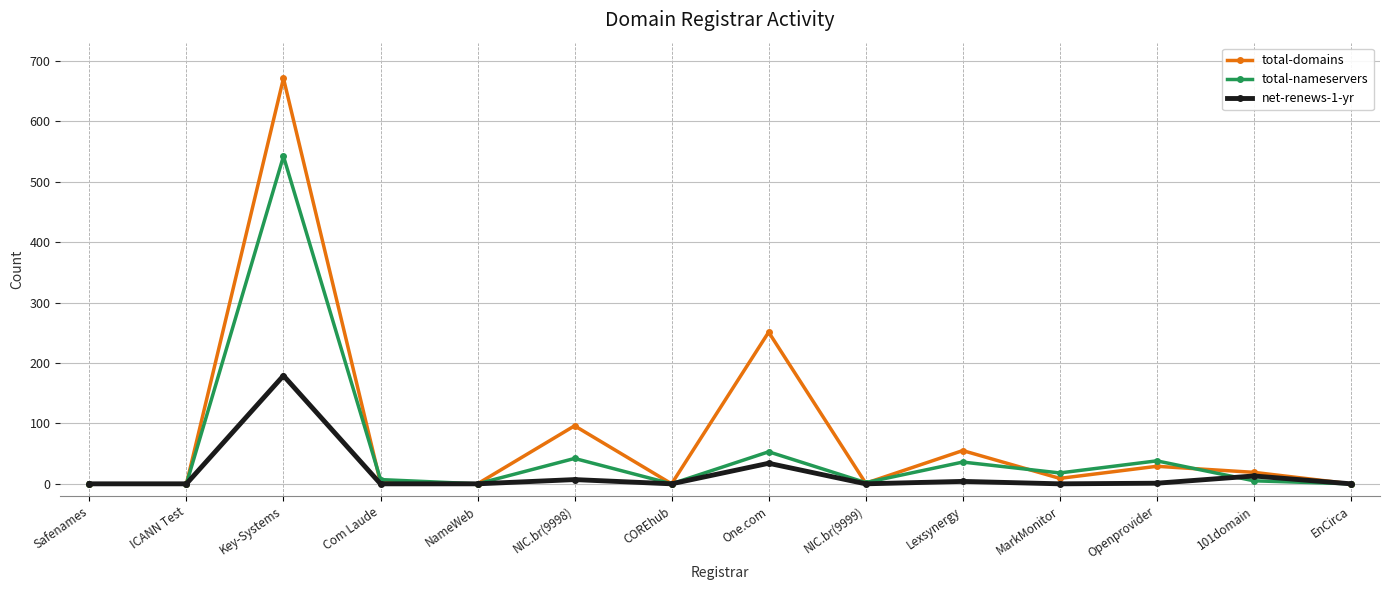

At which label is net-renews-1-yr closest to 89?

One.com